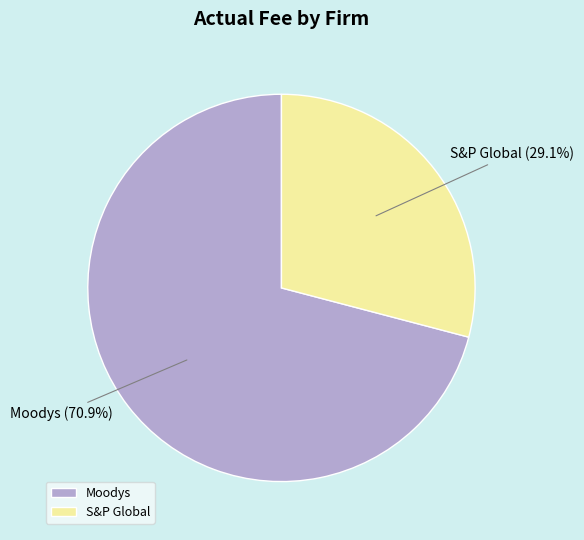

Which slice is the largest?

Moodys